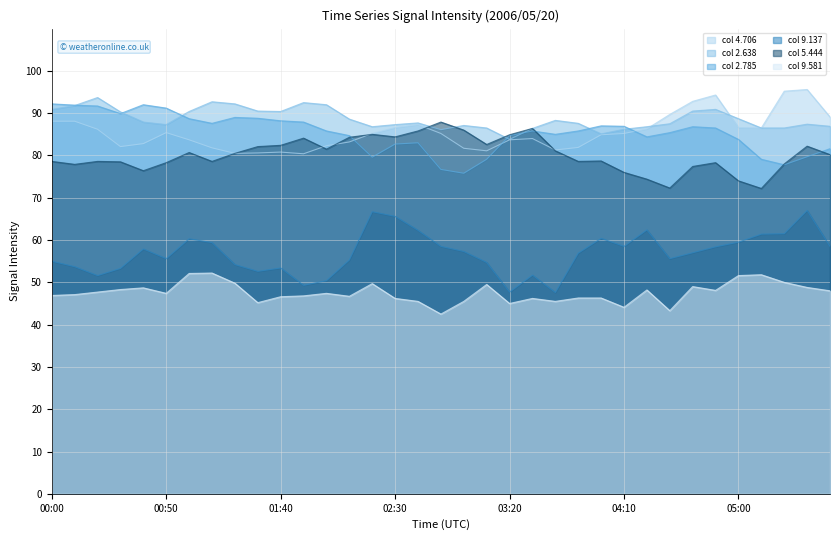

What is the value of the 4.706 point at the 34th from the left?

95.6